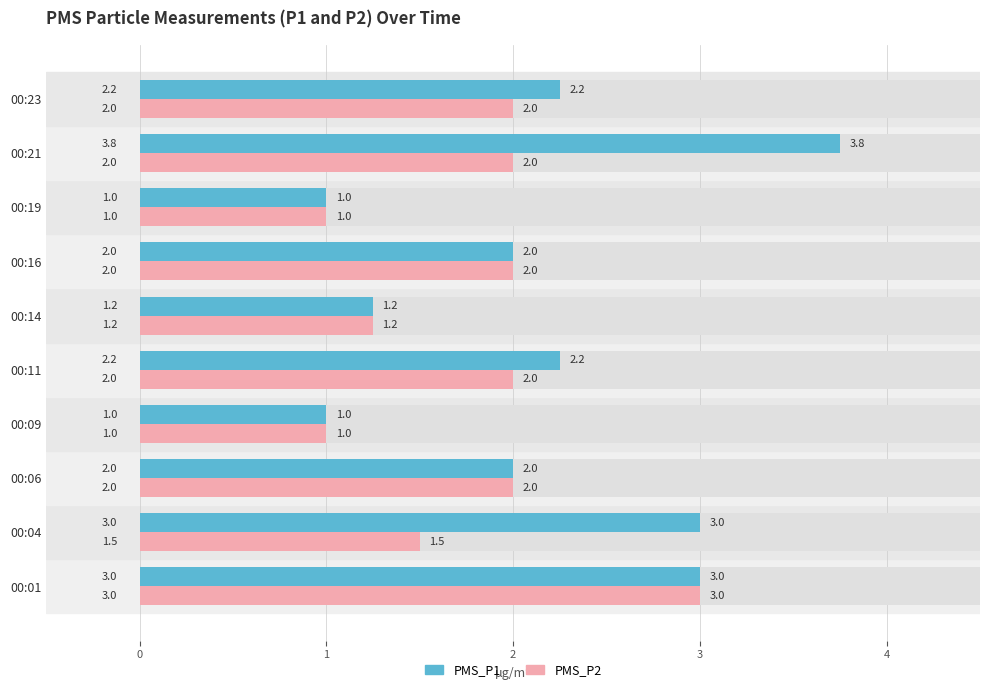

What is the lowest value of the PMS_P2 series?

1.0